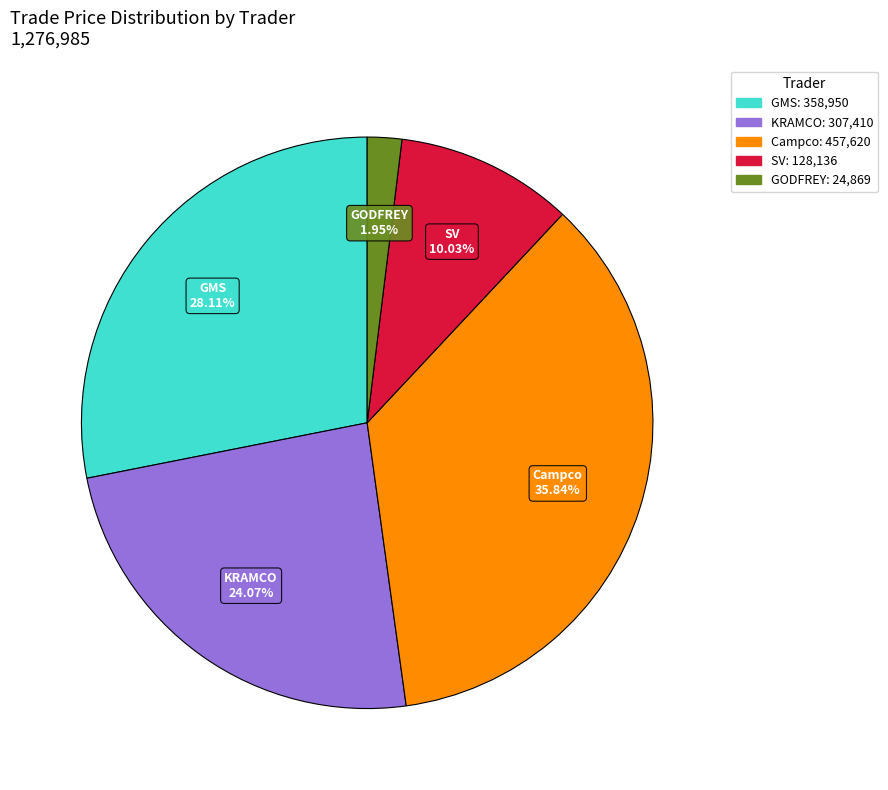

Is there any slice that represents more than half of the pie?

No